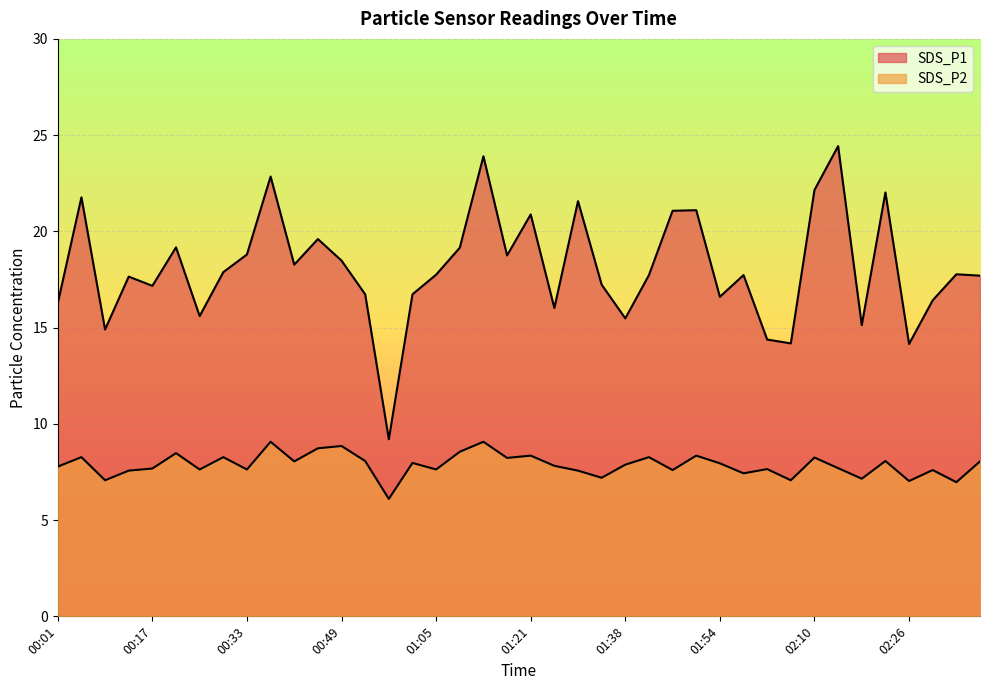

How many lines are shown in the chart?

2